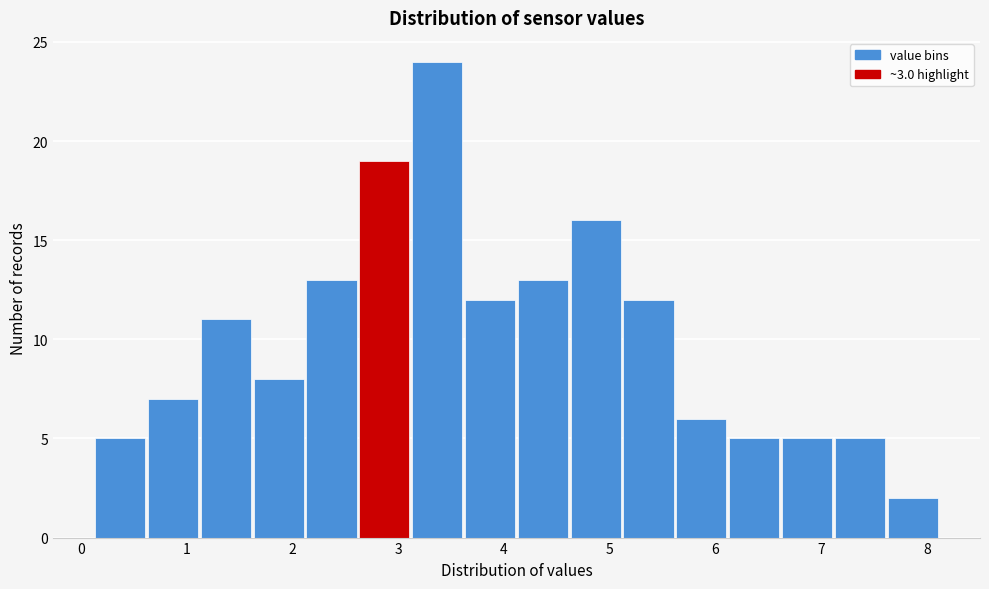

What is the height of the bar covering 1.13 to 1.63 on the x-axis? Neither the bar edges nor the heights are printed on the chart, so give them approximately, as read against the axes.

11